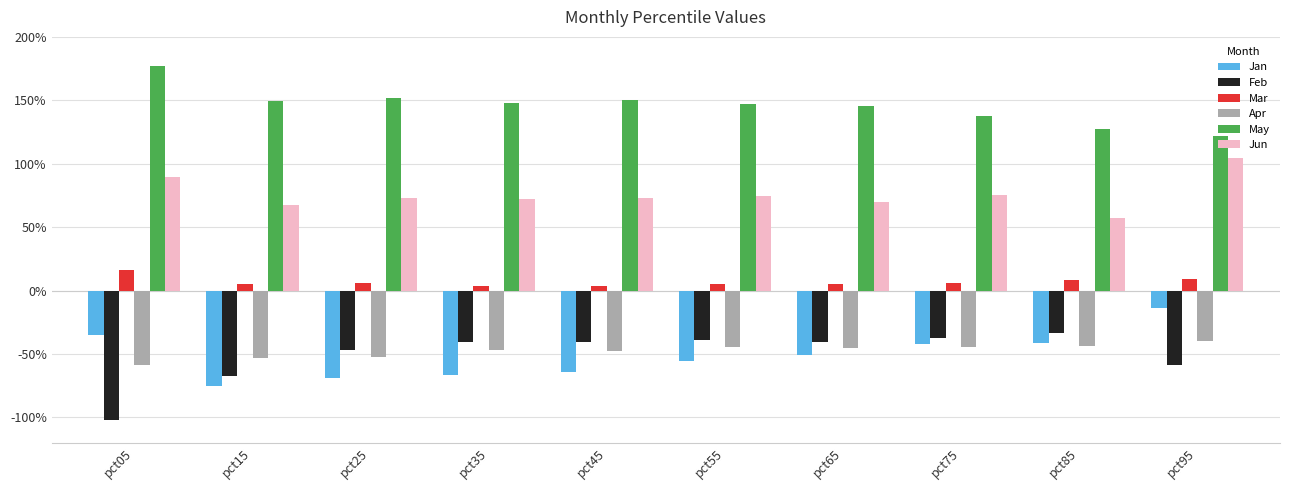

List the series in order of their peak value, lowest first.

Apr, Feb, Jan, Mar, Jun, May